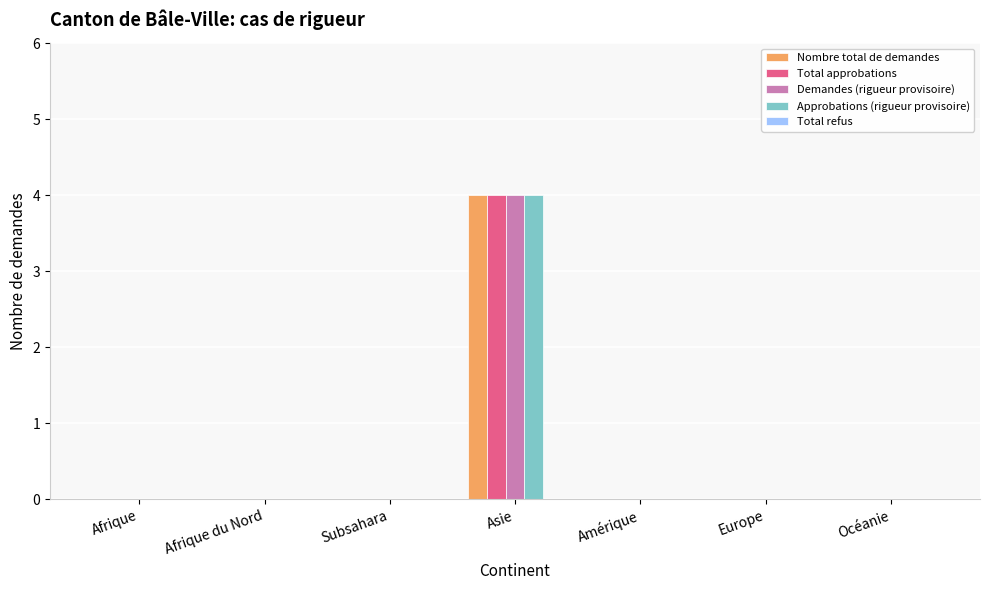

Is the value of Nombre total de demandes at Océanie greater than the value of Total approbations at Asie?

No